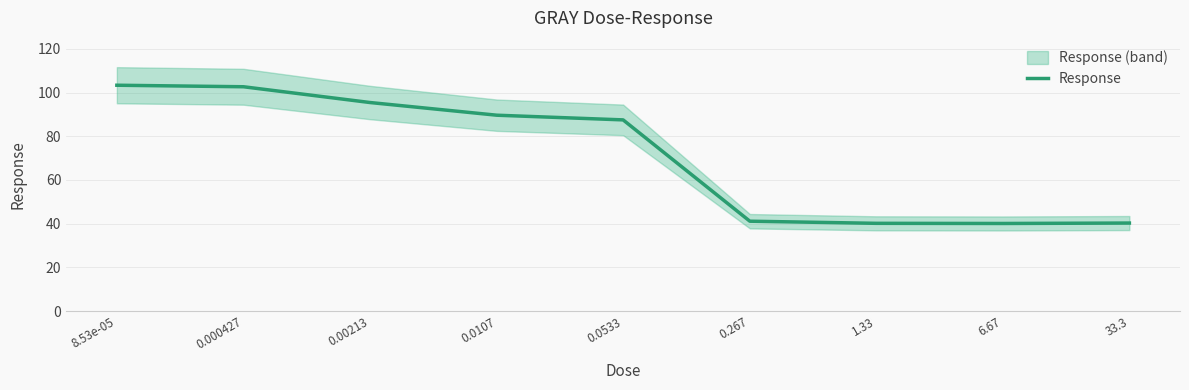

Count the number of data series in this chart.

1